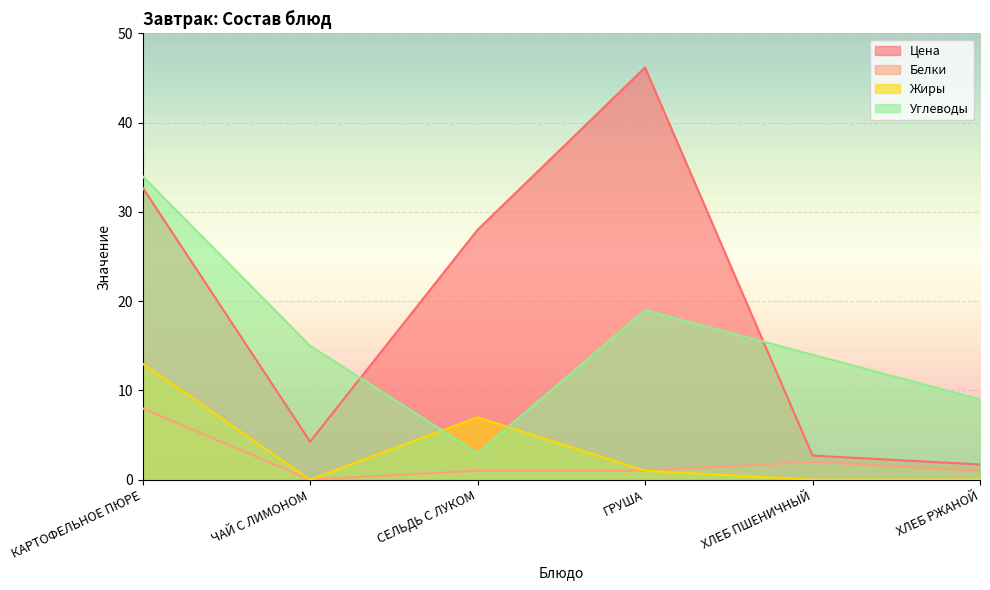

What are all the series names shown in the legend?

Цена, Белки, Жиры, Углеводы